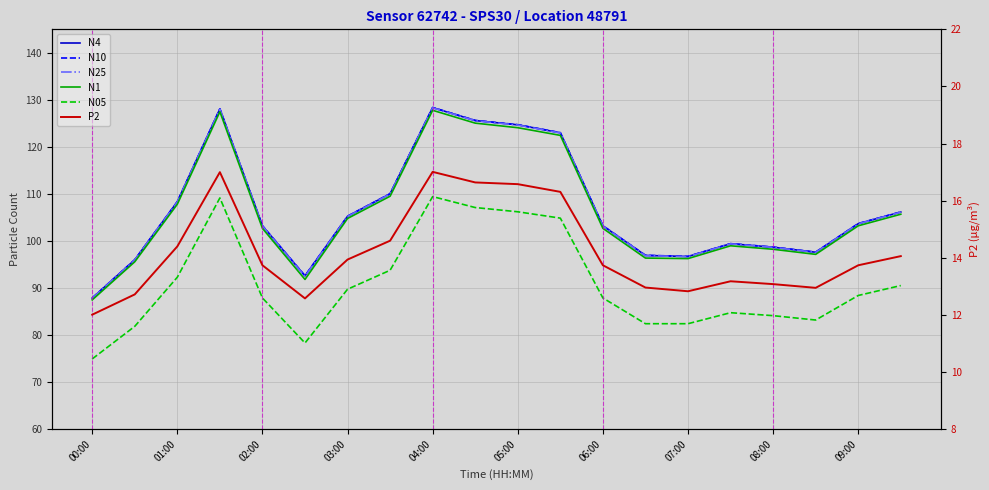

True or false: N4 and P2 intersect in this chart.

False